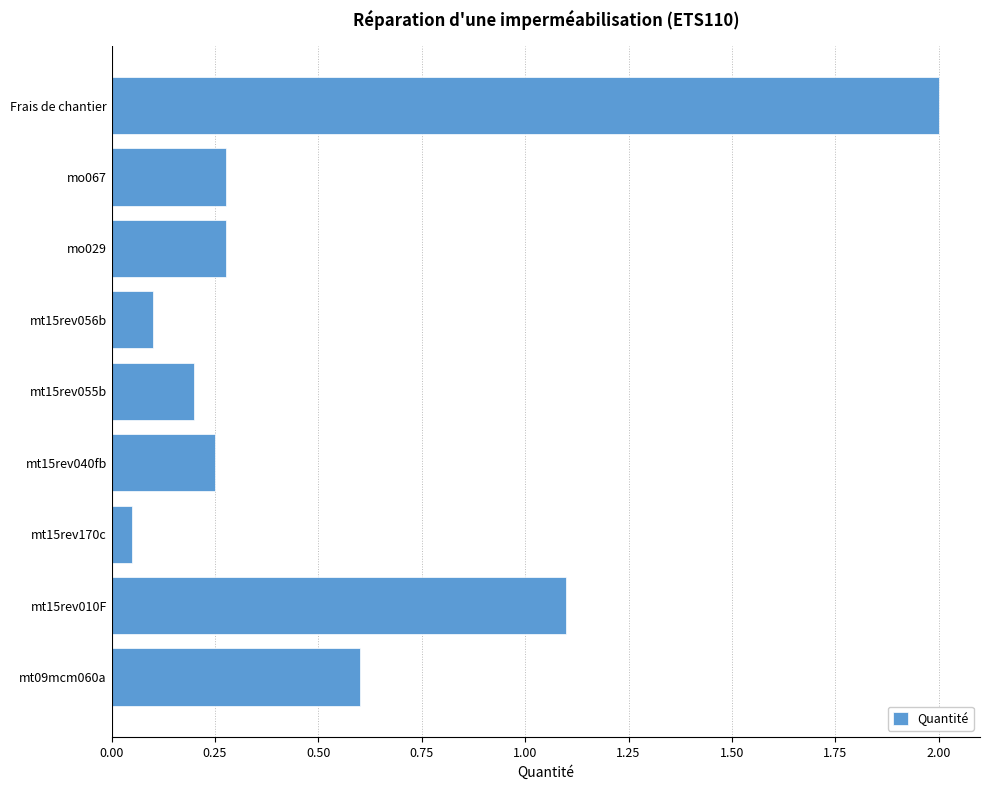

Where is the data nearest to the value 1?

mt15rev010F